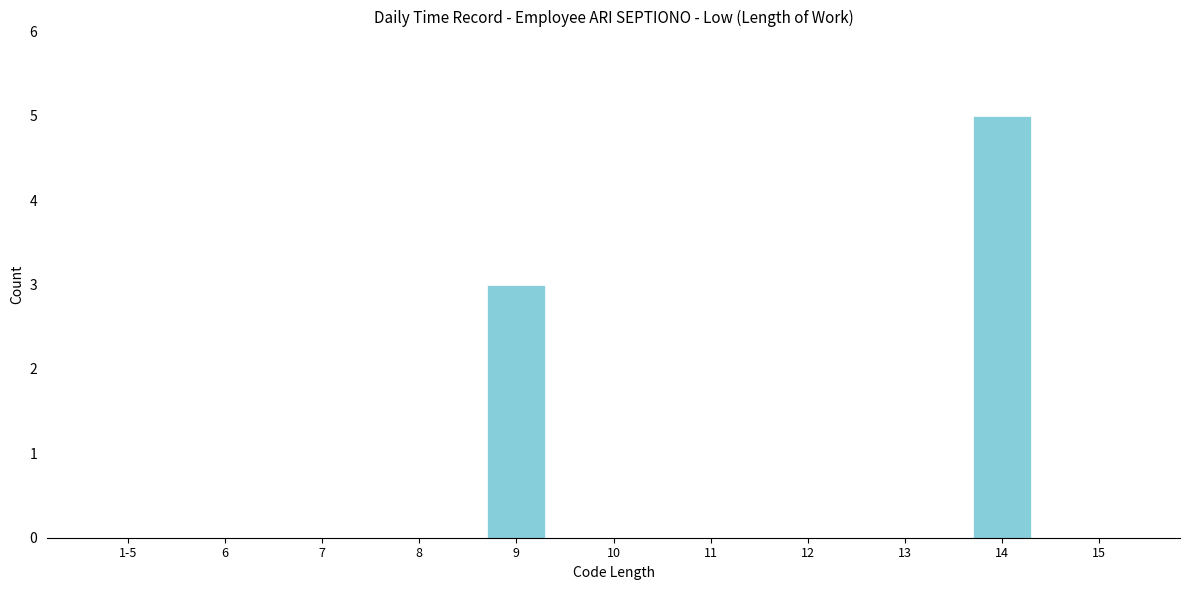

Reading left to right, transcribe all the data shown in this chart.

1-5=0	6=0	7=0	8=0	9=3	10=0	11=0	12=0	13=0	14=5	15=0